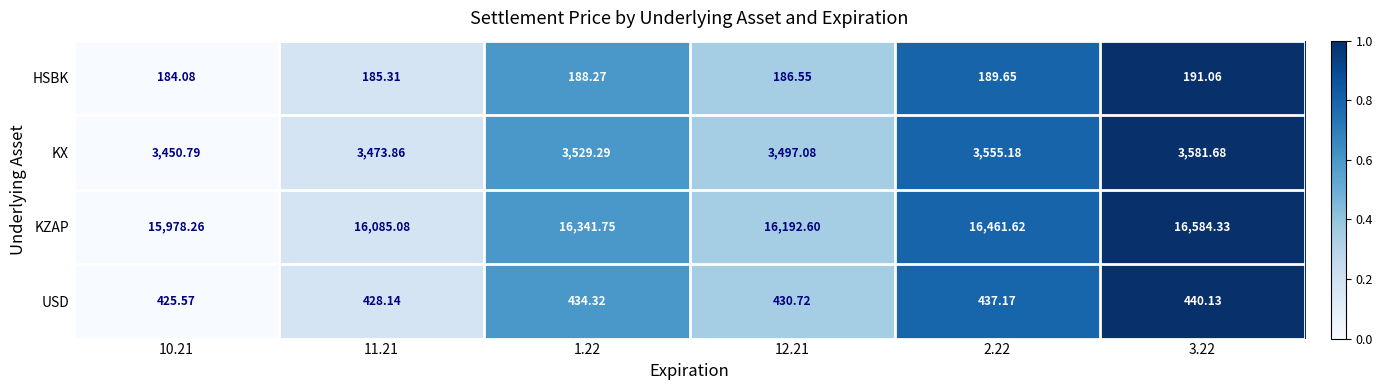

Rank the series at 2.22 from highest to lowest value.

KZAP, KX, USD, HSBK